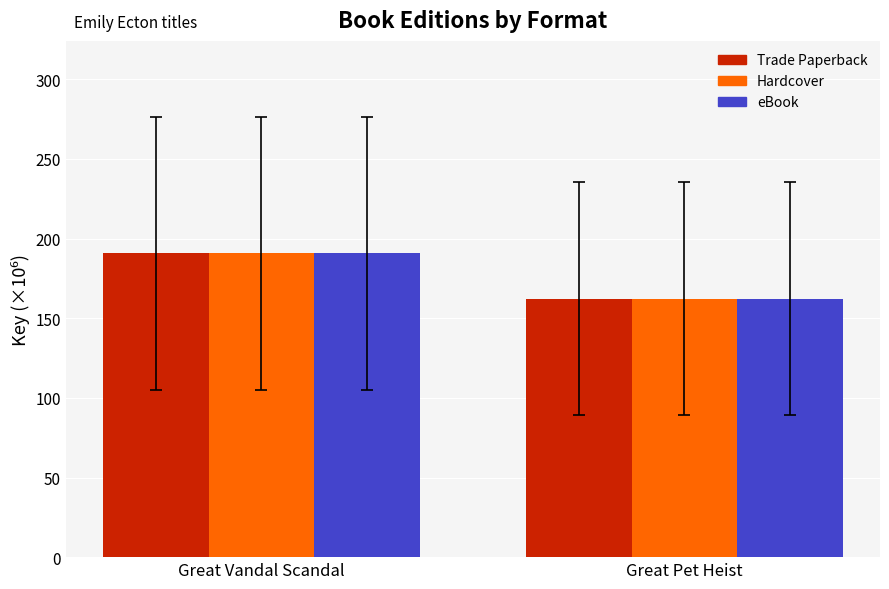

What is the sum of the Hardcover values at Great Vandal Scandal and Great Pet Heist?

353.0